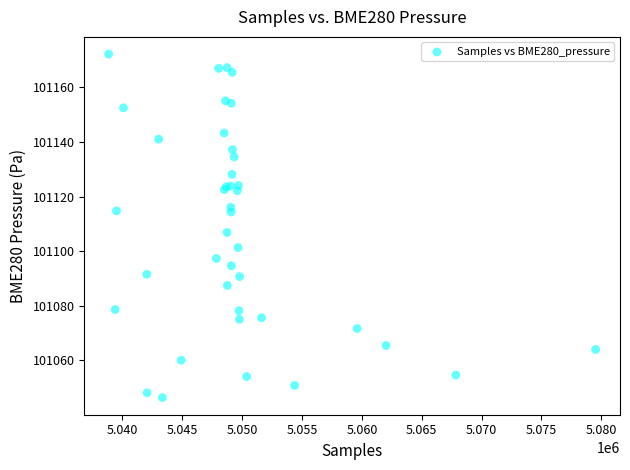

What Y value in the scatter plot is closest to 101109?

101106.8